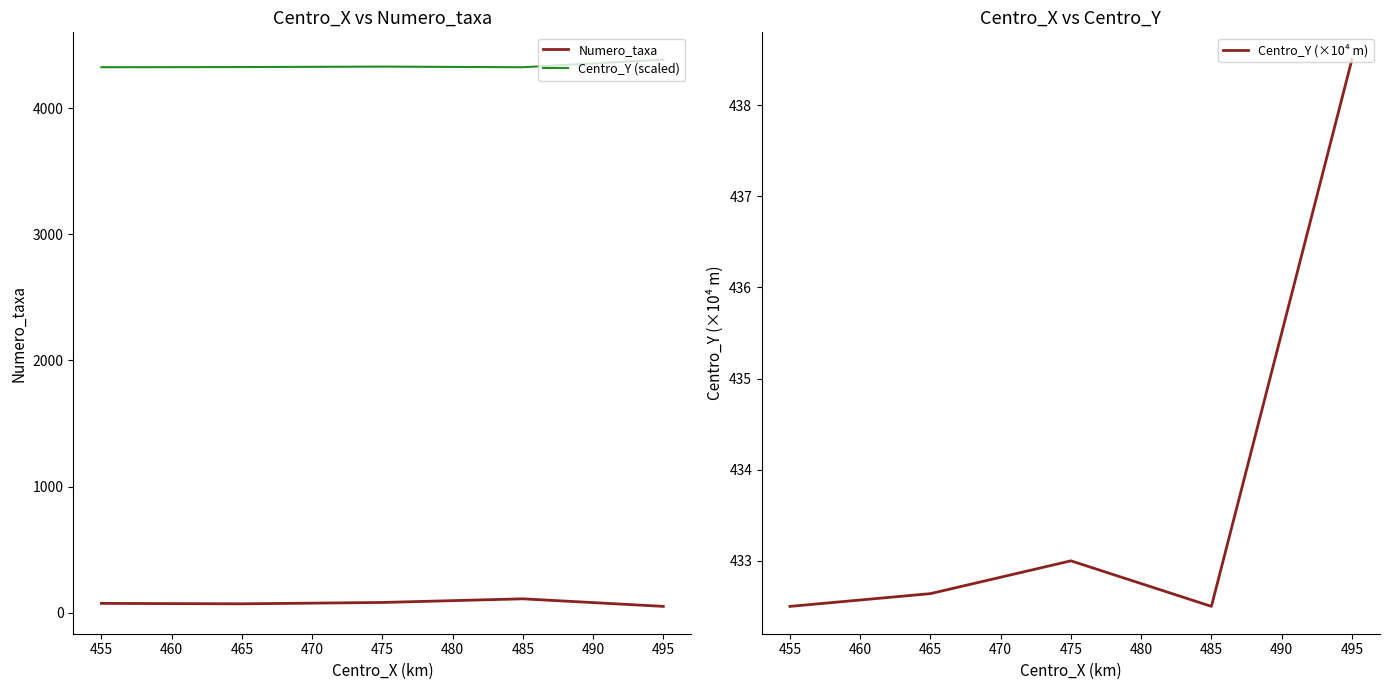

How many lines are shown in the chart?

3